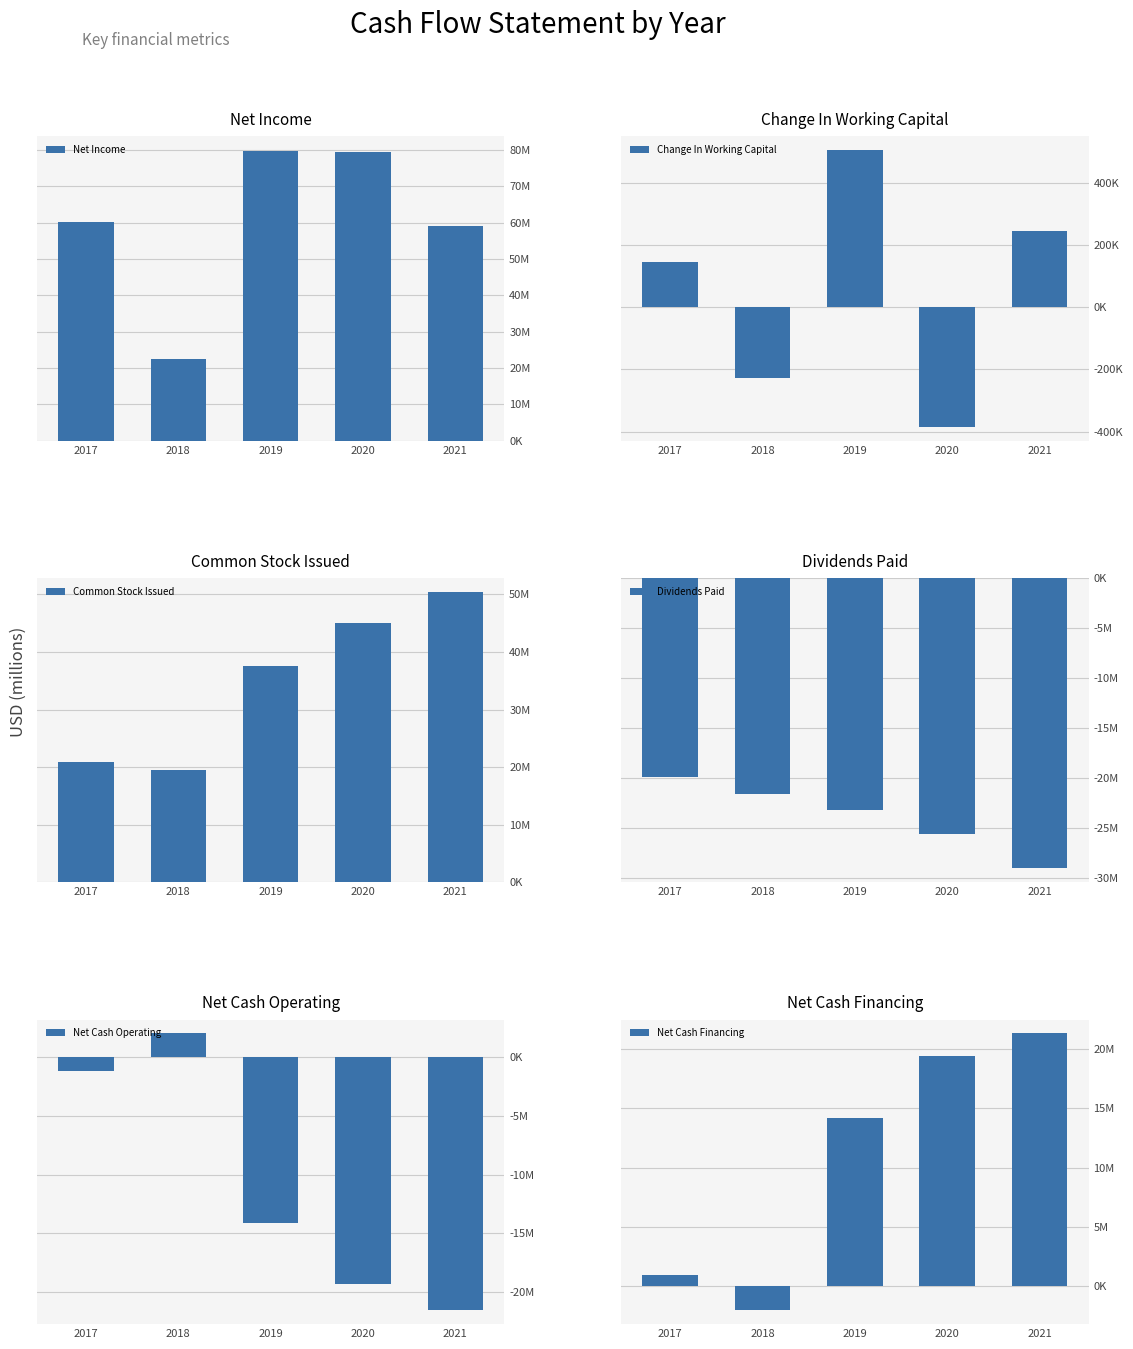

At which label is Change In Working Capital closest to 60461?

2017